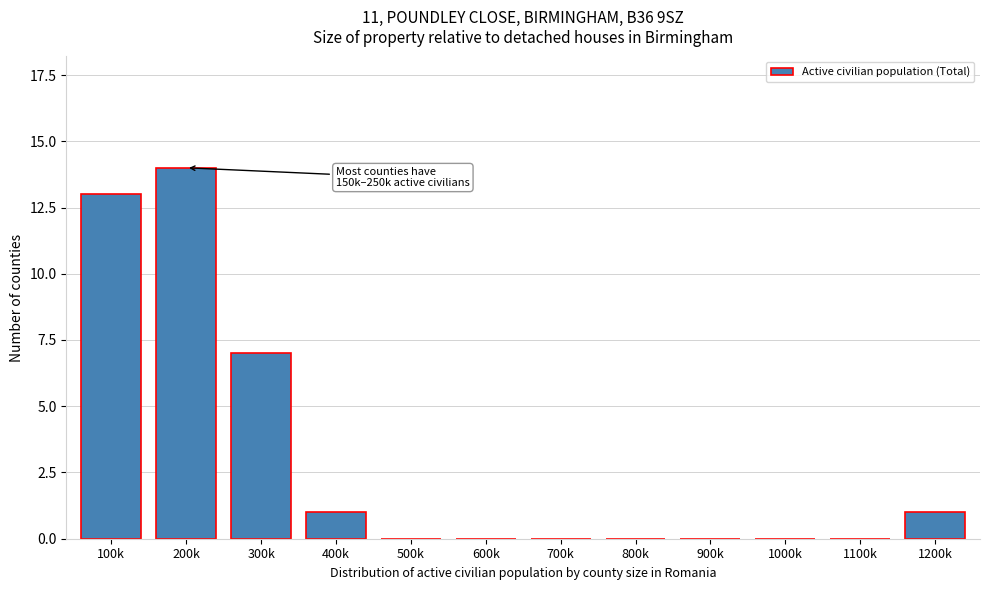

Reading right to left, extract all data points from this chart.

1200k=1	1100k=0	1000k=0	900k=0	800k=0	700k=0	600k=0	500k=0	400k=1	300k=7	200k=14	100k=13